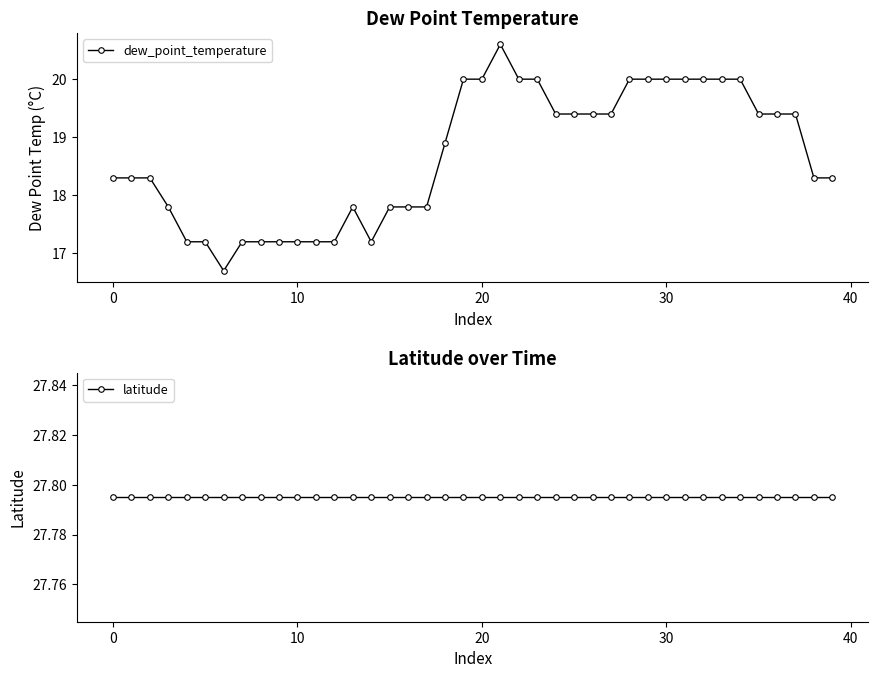

True or false: dew_point_temperature has more than 0 interior local peaks.

True